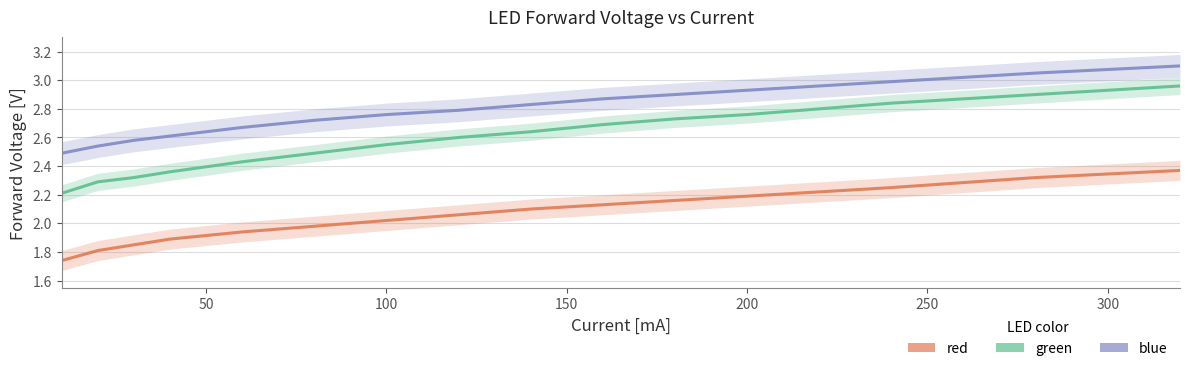

What is the sum of all blue values?

41.8